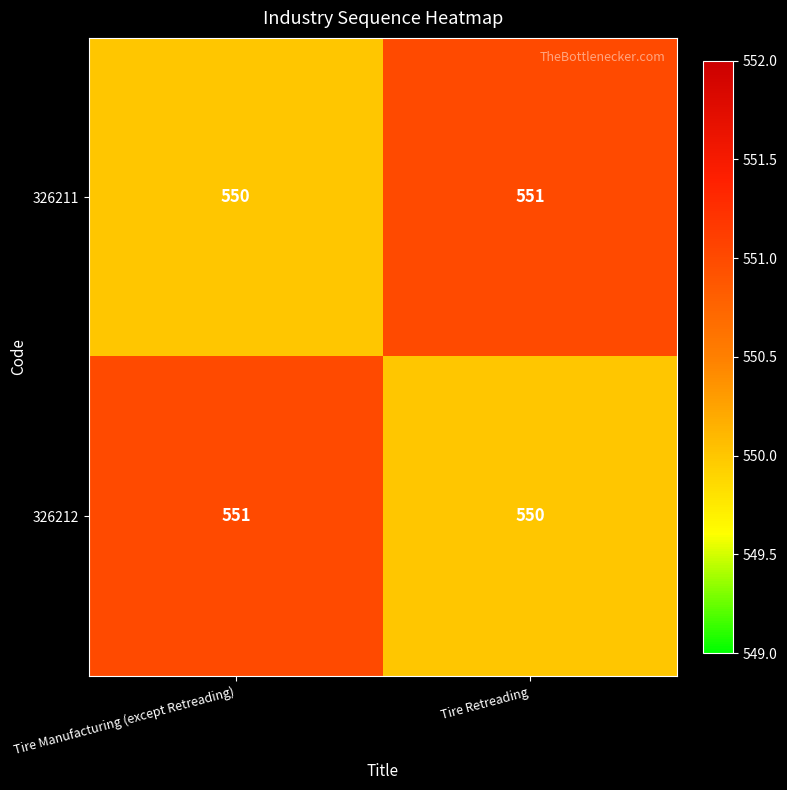

Reading right to left, extract all data points from this chart.

326211: Tire Retreading=551	Tire Manufacturing (except Retreading)=550
326212: Tire Retreading=550	Tire Manufacturing (except Retreading)=551